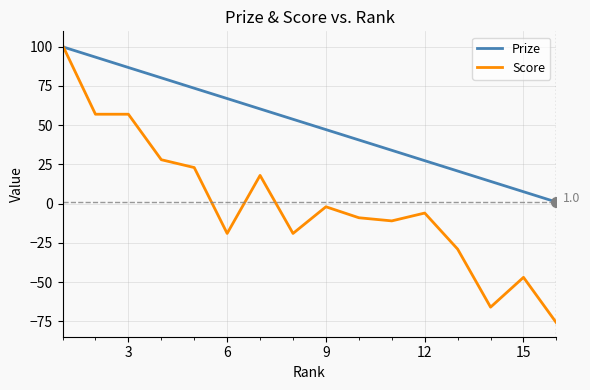

List the series in order of their overall mean, highest first.

Prize, Score